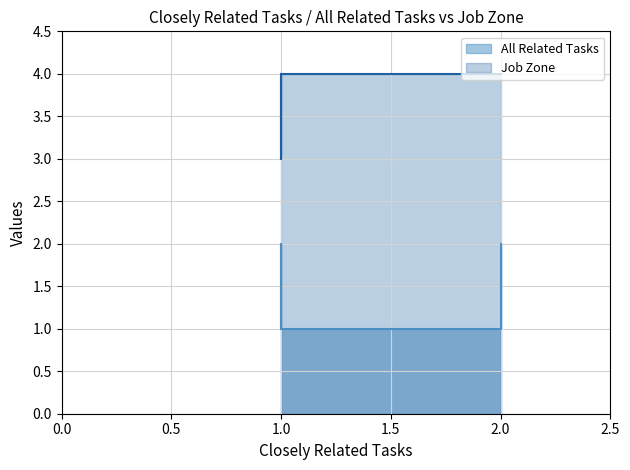

Does the chart have visible grid lines?

Yes